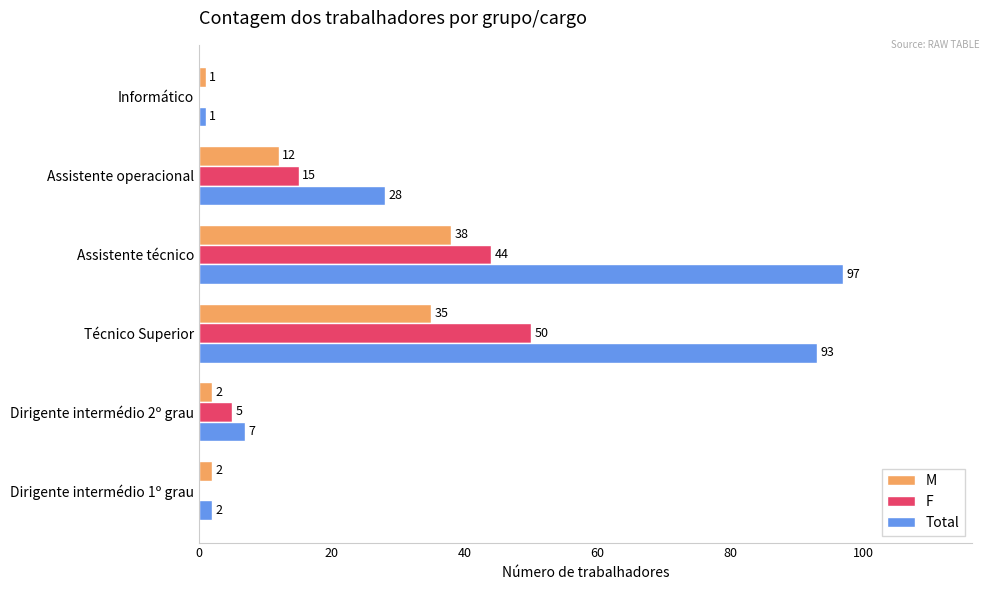

Which category has the highest value in the Total series?

Assistente técnico